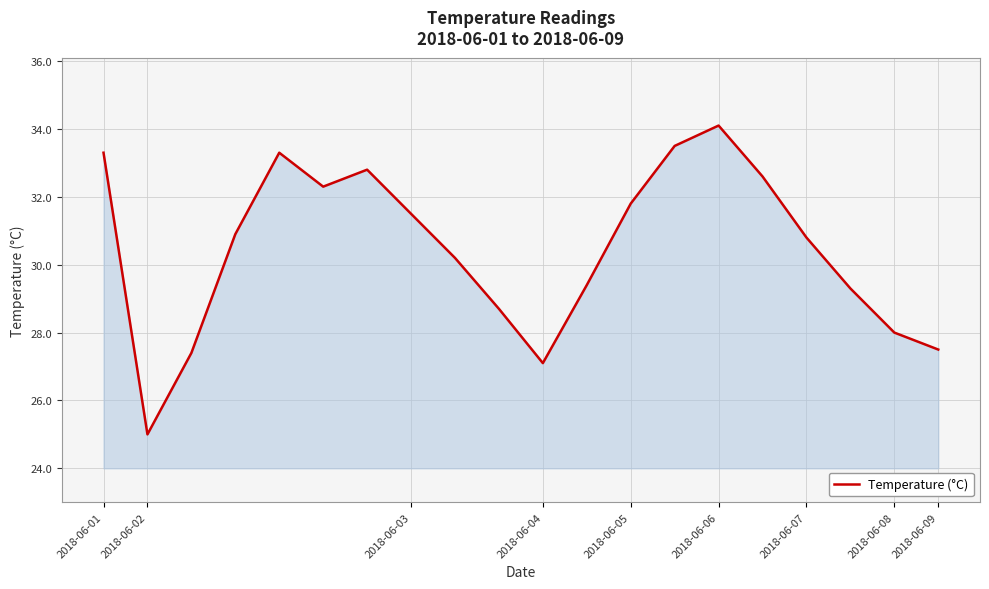

What is the difference between the maximum and minimum values?

9.1